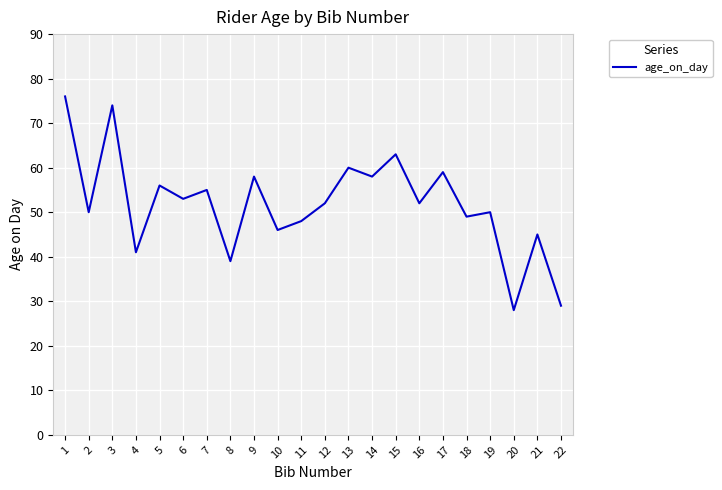

Reading left to right, list all the values displayed in this chart.

1=76	2=50	3=74	4=41	5=56	6=53	7=55	8=39	9=58	10=46	11=48	12=52	13=60	14=58	15=63	16=52	17=59	18=49	19=50	20=28	21=45	22=29